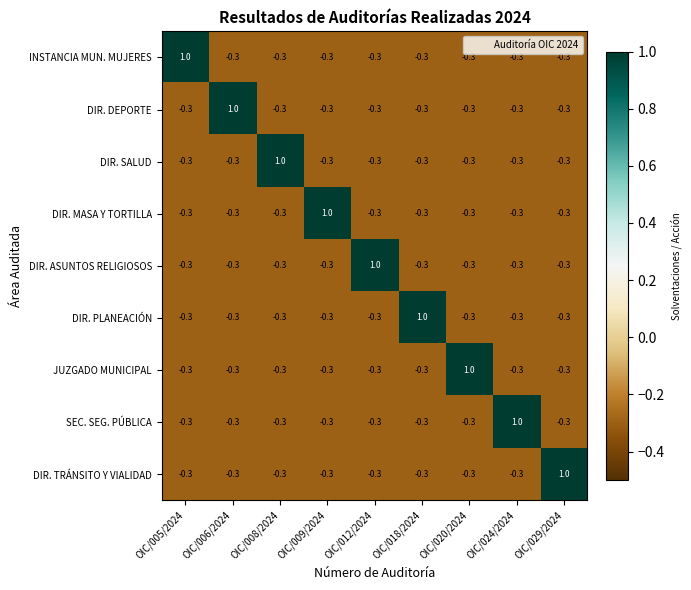

What is the difference between the maximum and second lowest values in the INSTANCIA MUN. MUJERES series?

1.3